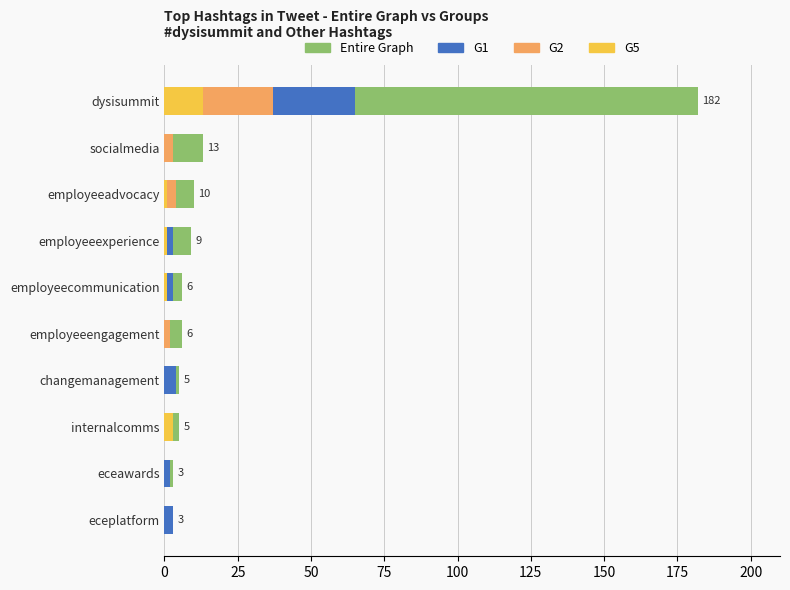

Which series has the largest total across all categories?

Entire Graph